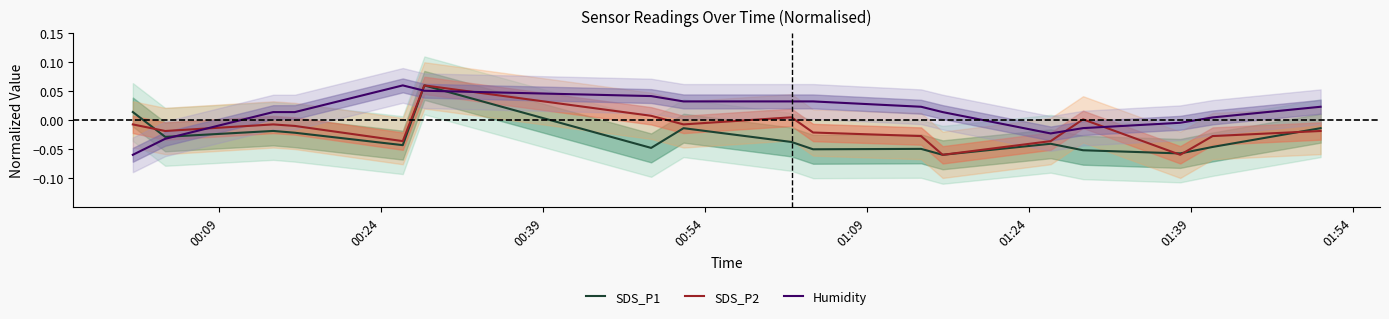

How many times do SDS_P2 and Humidity cross each other?

5